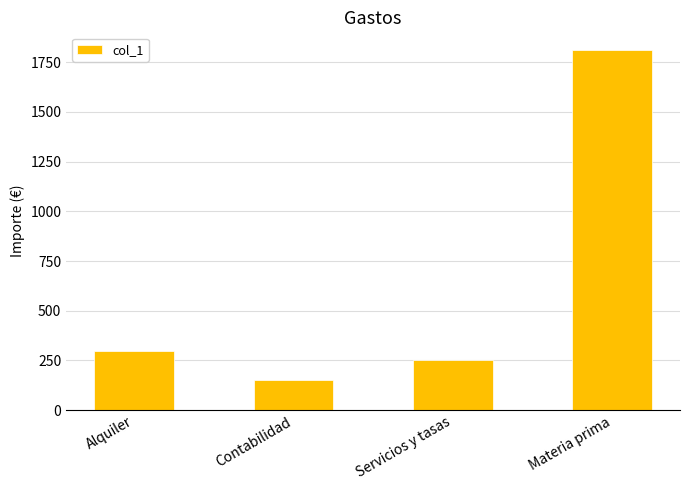

The value at Contabilidad is 78. True or false?

False